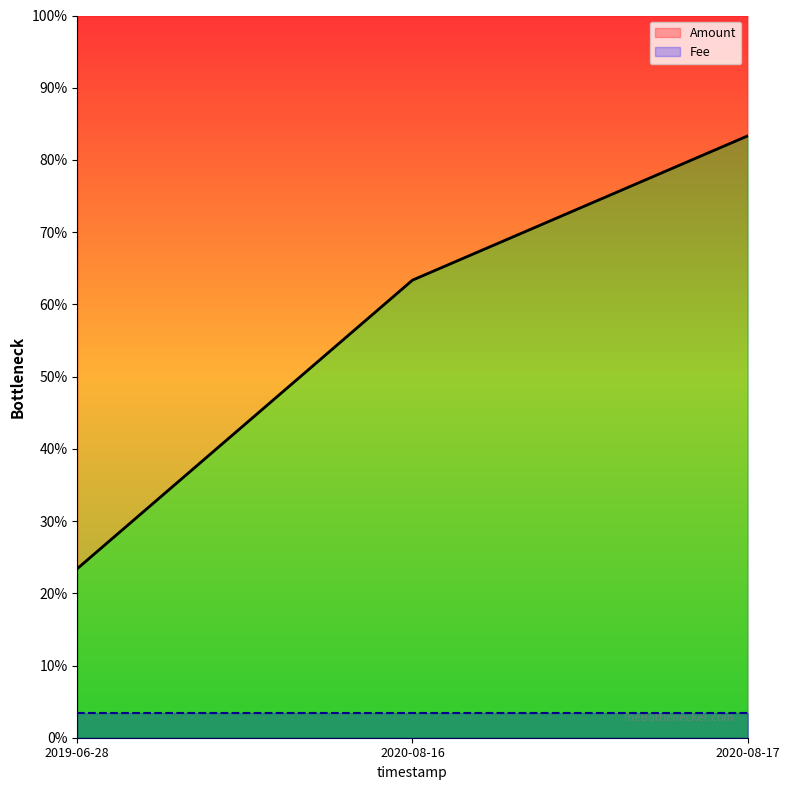

What is the spread (max minus min) of values at 2020-08-17?

0.8